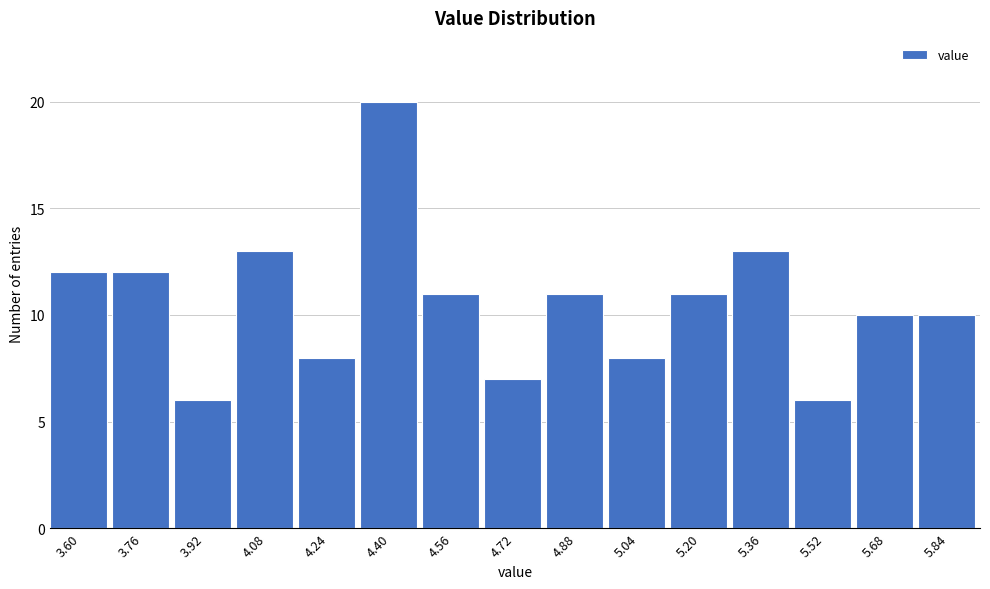

Reading right to left, what are all the values shown in this chart?

5.84=10	5.68=10	5.52=6	5.36=13	5.20=11	5.04=8	4.88=11	4.72=7	4.56=11	4.40=20	4.24=8	4.08=13	3.92=6	3.76=12	3.60=12